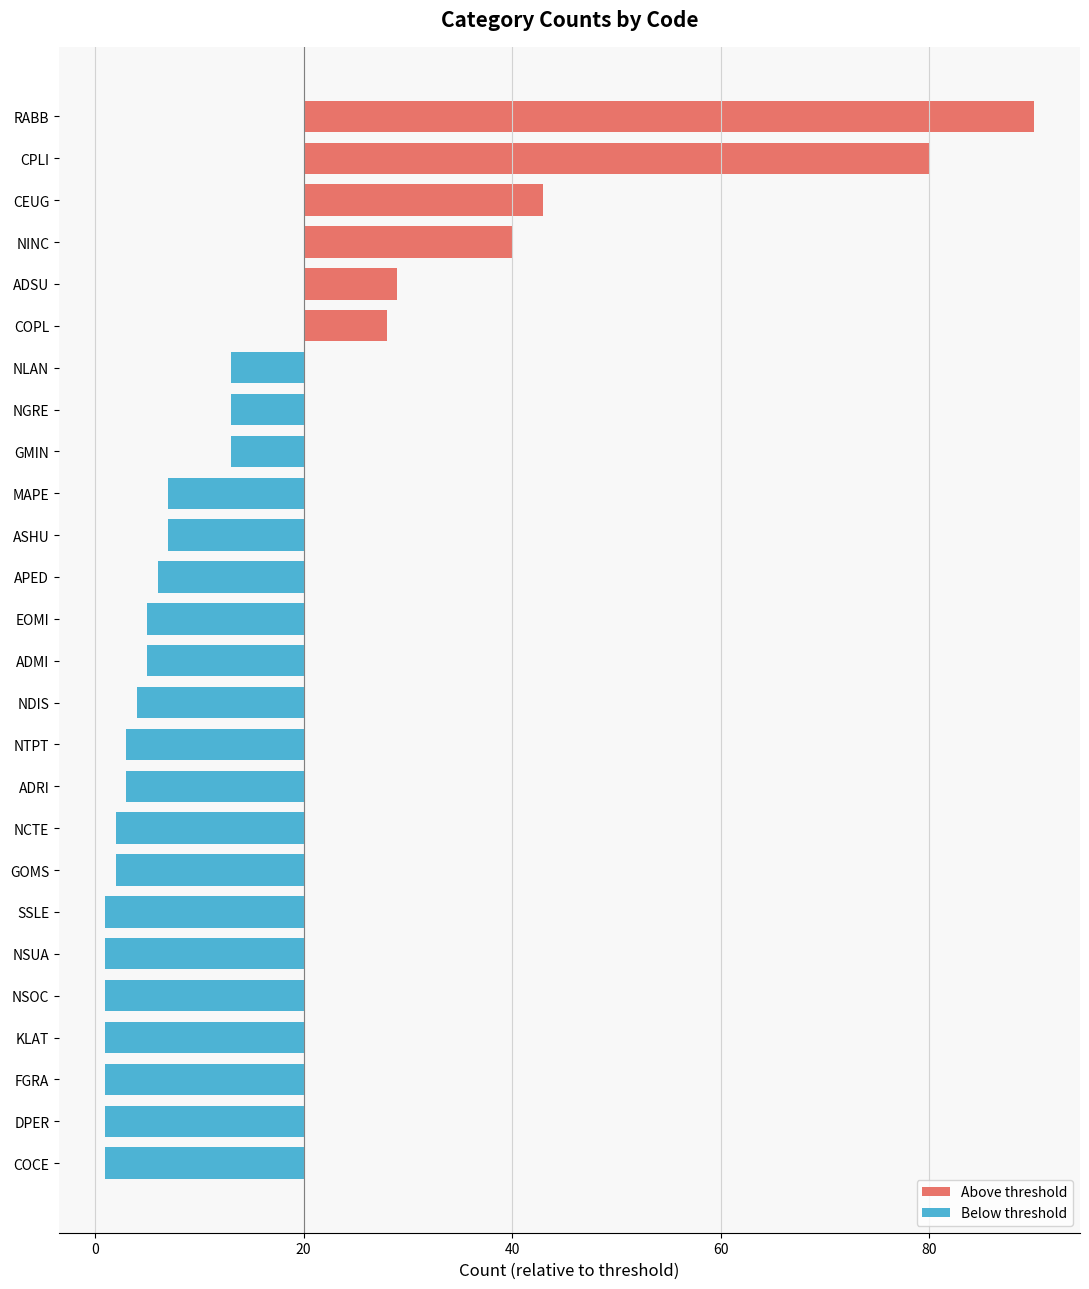

How many categories are shown in the chart?

26